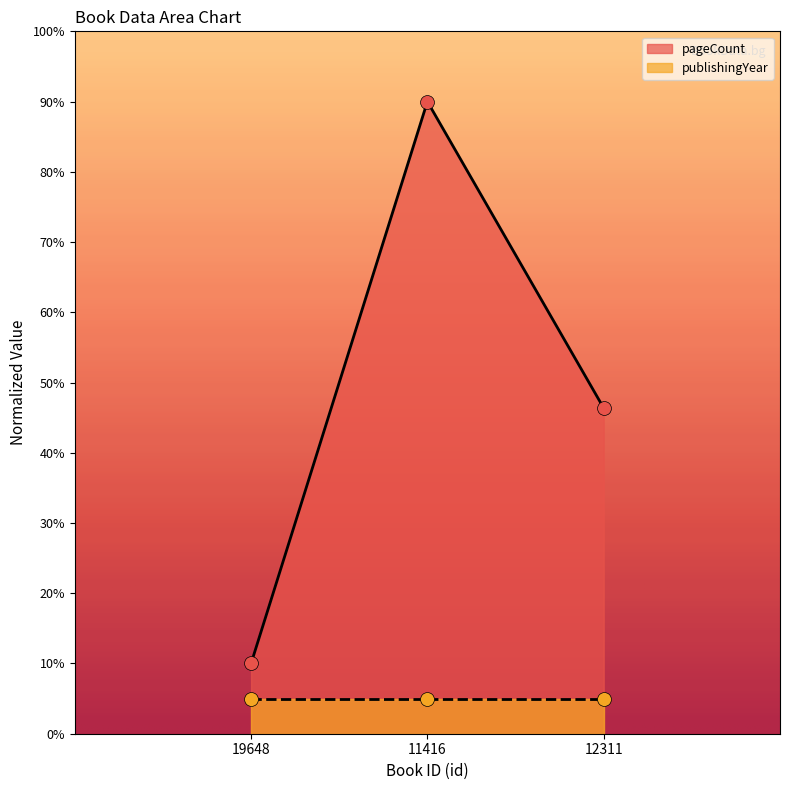

Which has a higher value, 11416 or 19648?

11416